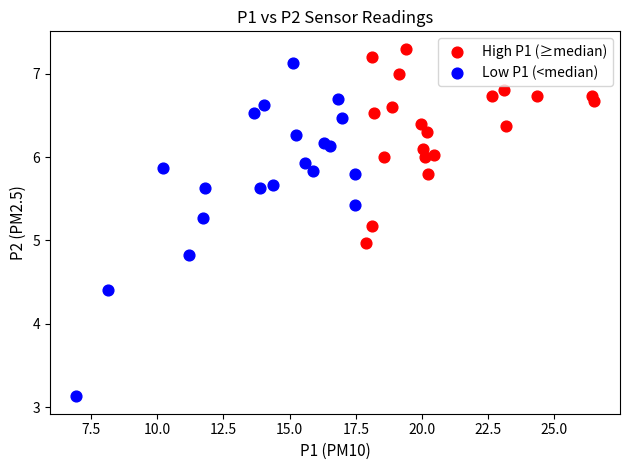

Which series has the largest Y range (max minus min)?

Low P1 (<median)